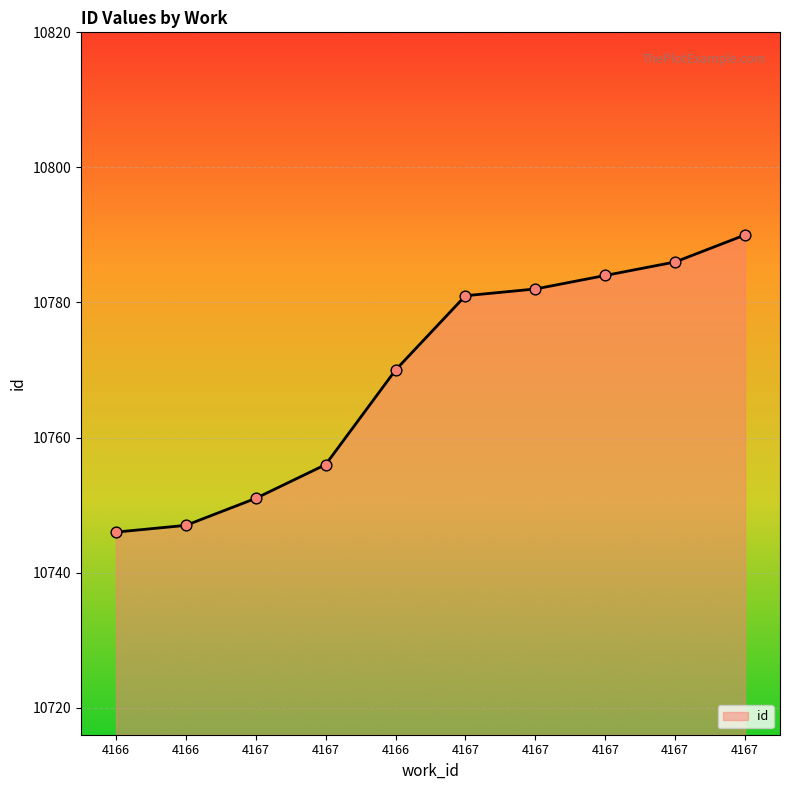

Is this an area chart (filled region under the line)?

Yes